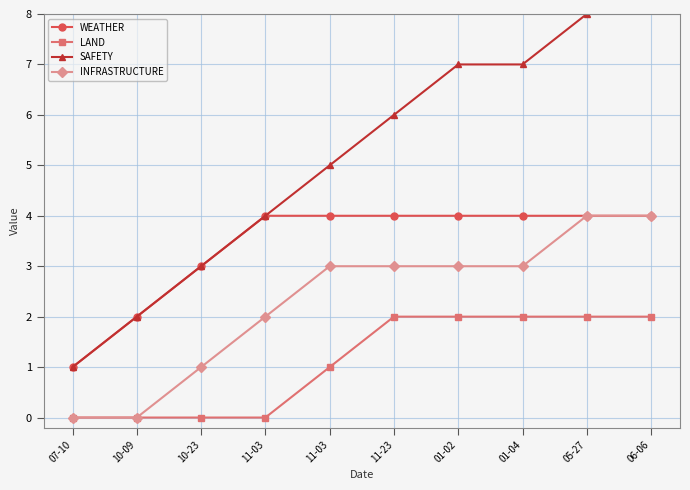

At 10-09, list the series in order from largest to smallest.

WEATHER, SAFETY, LAND, INFRASTRUCTURE